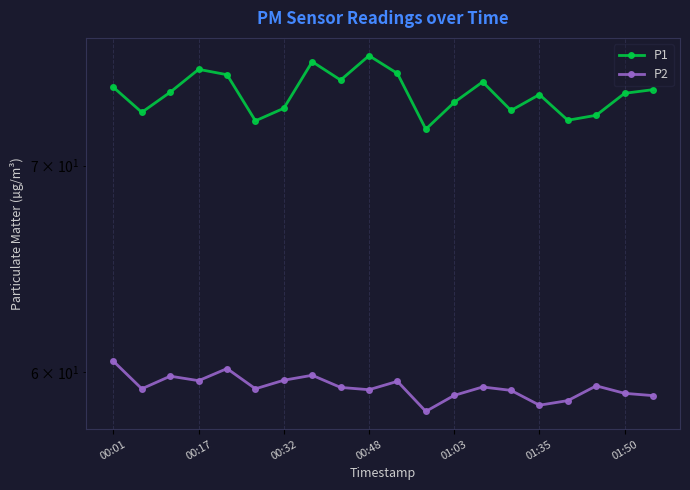

How many values in the P1 series exceed 73?

14